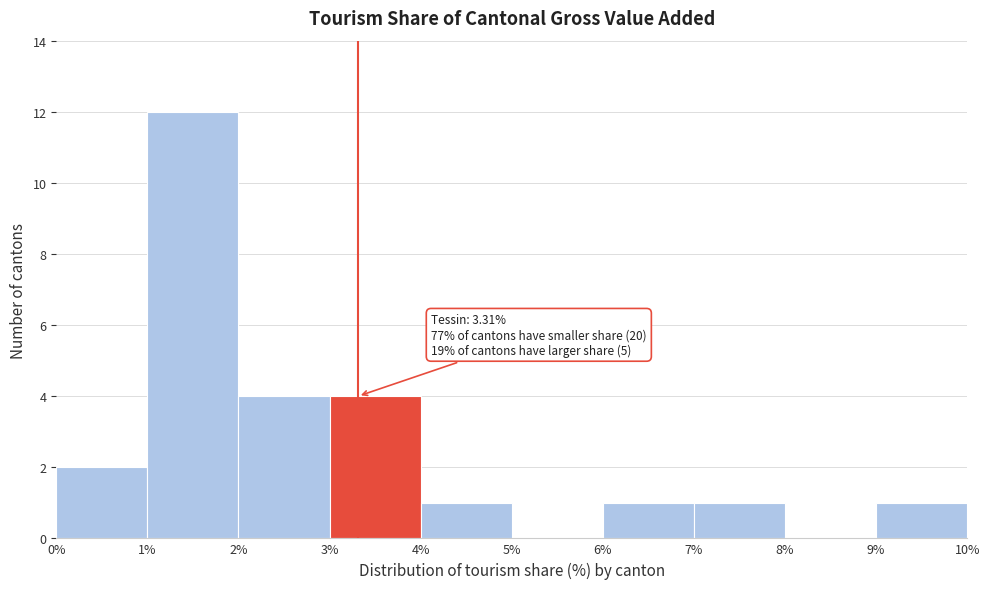

Over which range of the x-axis is the bar tallest?

1% to 2%